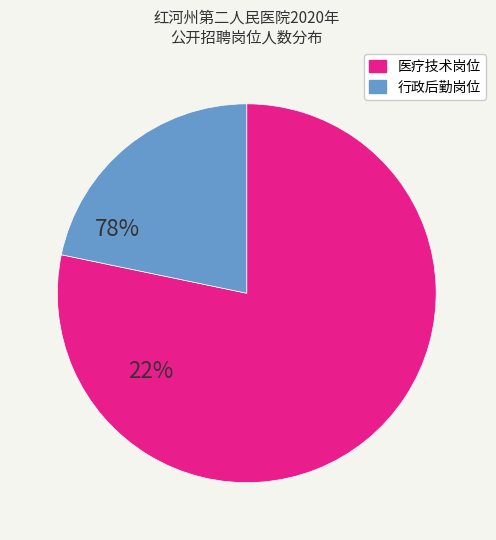

Is there a majority slice in this chart?

Yes